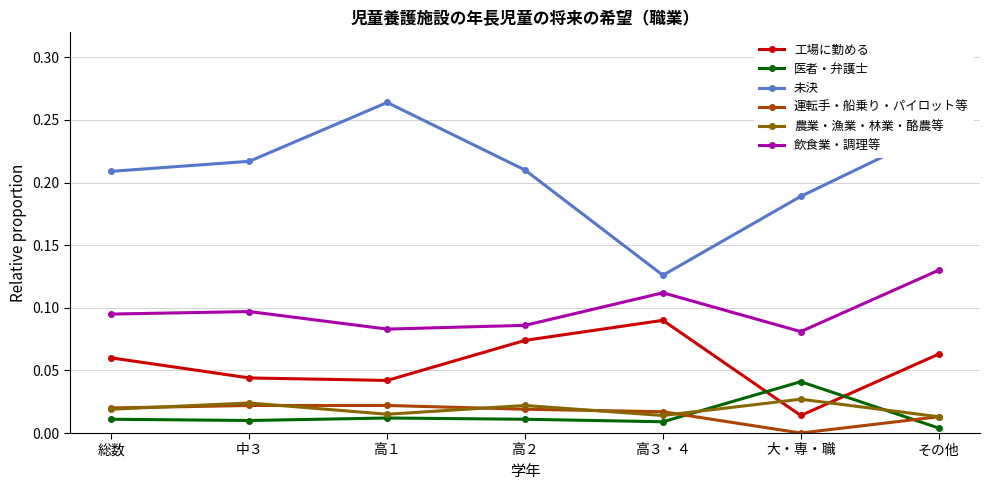

True or false: 未決 has more than 2 points higher than both neighbors.

False